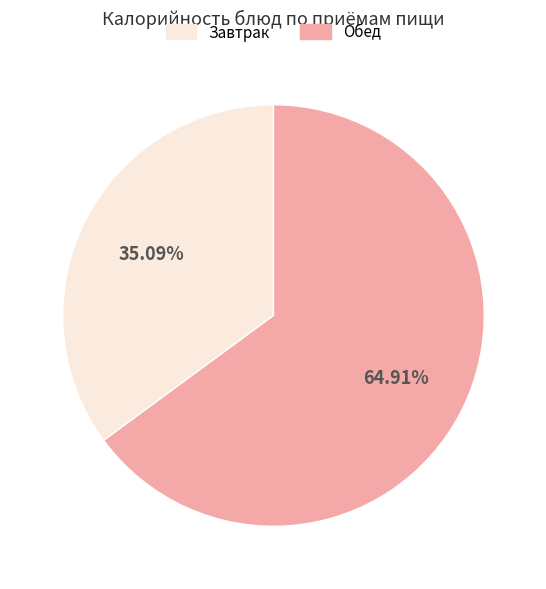

Is there a majority slice in this chart?

Yes